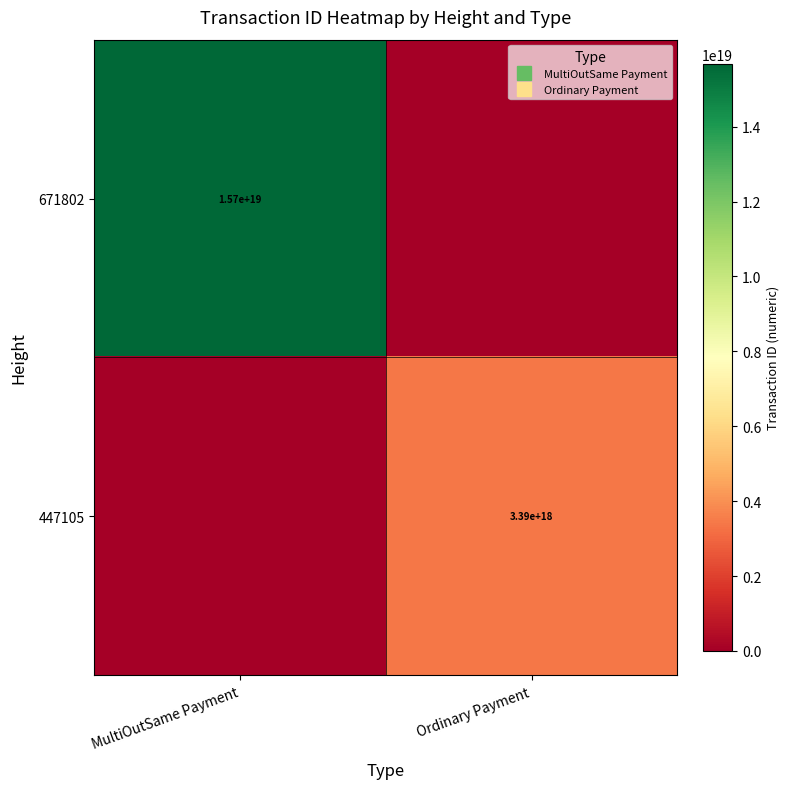

The 671802 series shows 15675952798717140992 at MultiOutSame Payment. True or false?

True